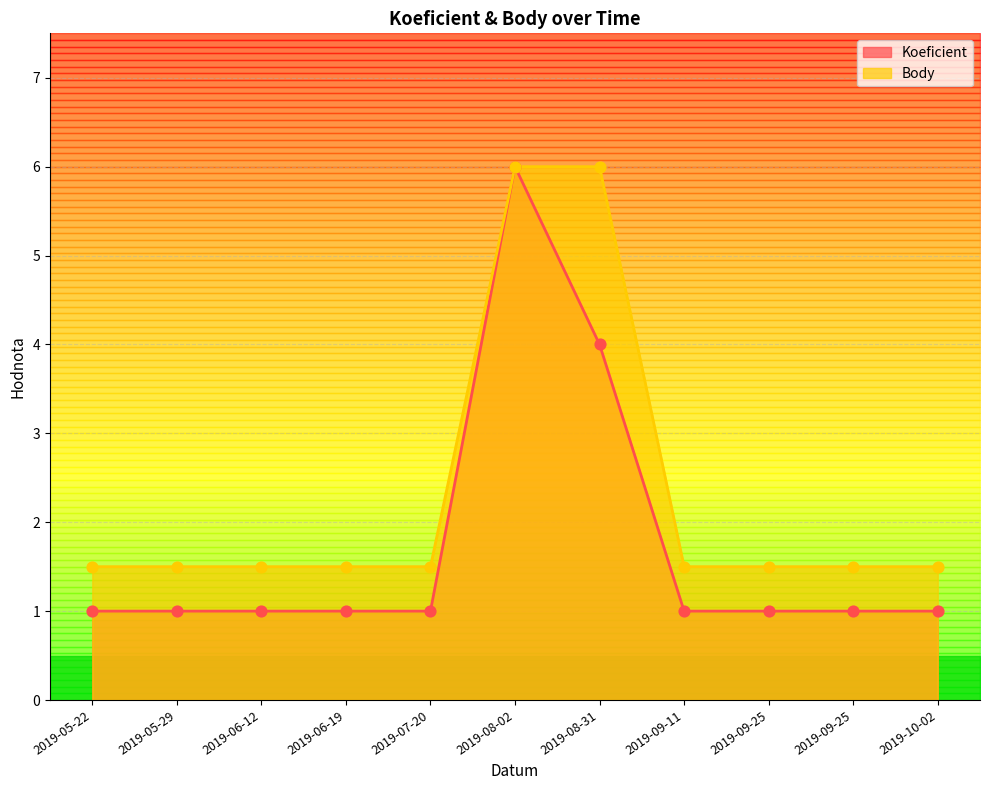

At which category is the sum across all series the highest?

2019-08-02